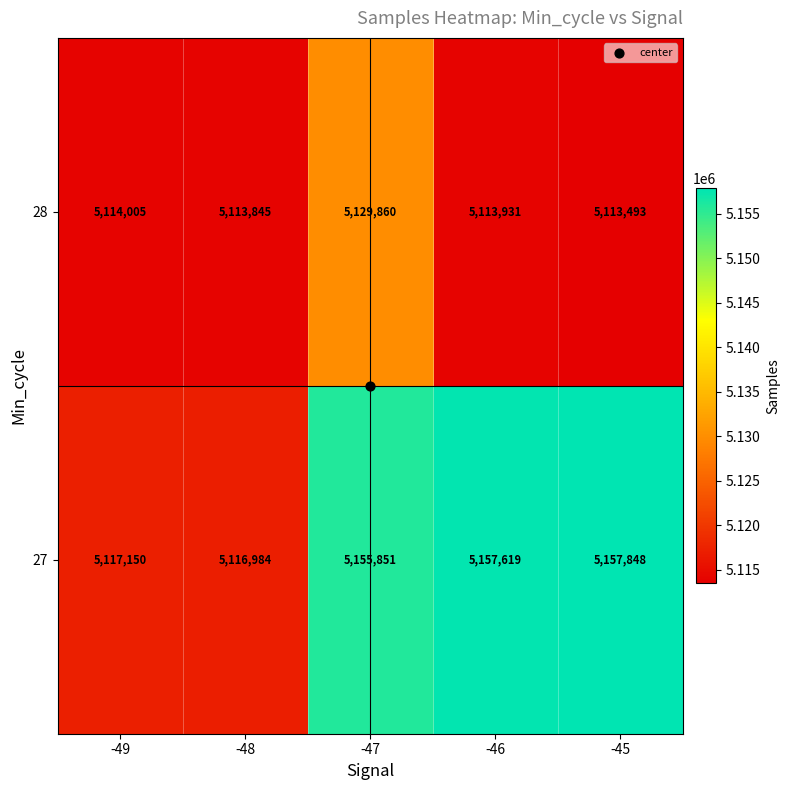

What is the spread (max minus min) of values at -49?

3145